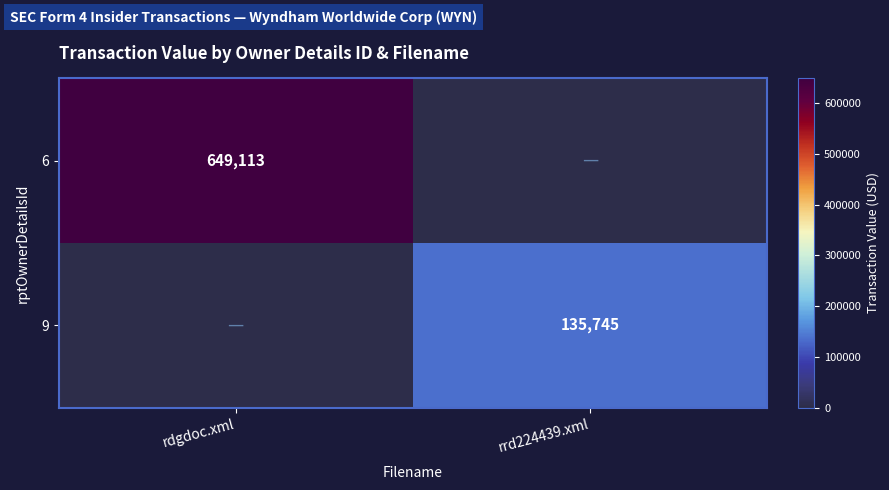

True or false: 6 has a value of 649113 at rdgdoc.xml.

True